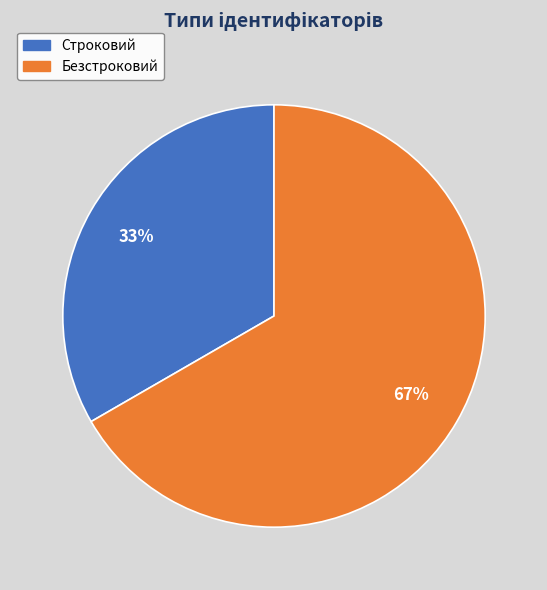

Which category has the biggest portion of the pie?

Безстроковий